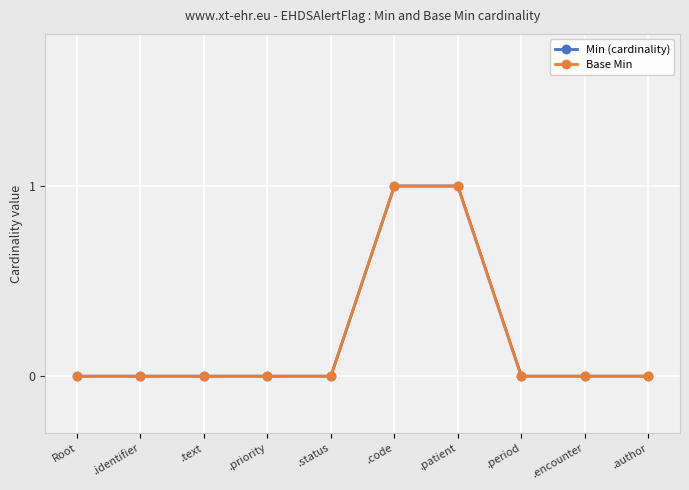

Reading right to left, what are all the values shown in this chart?

Min (cardinality): .author=0	.encounter=0	.period=0	.patient=1	.code=1	.status=0	.priority=0	.text=0	.identifier=0	Root=0
Base Min: .author=0	.encounter=0	.period=0	.patient=1	.code=1	.status=0	.priority=0	.text=0	.identifier=0	Root=0